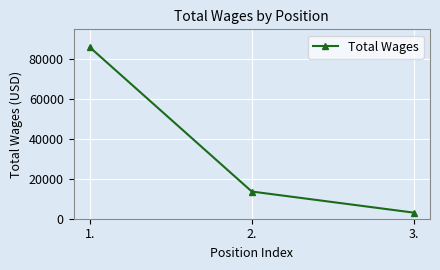

Approximately how many times larger is the value at 2. compared to 1.?

0.2